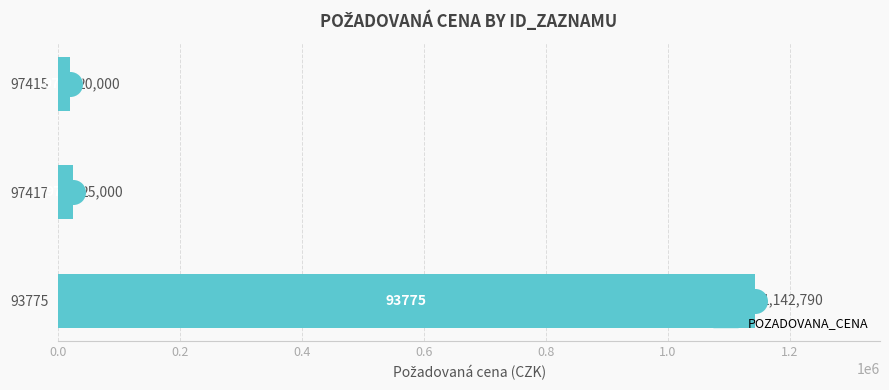

List the labels in order of value, smallest first.

97415, 97417, 93775